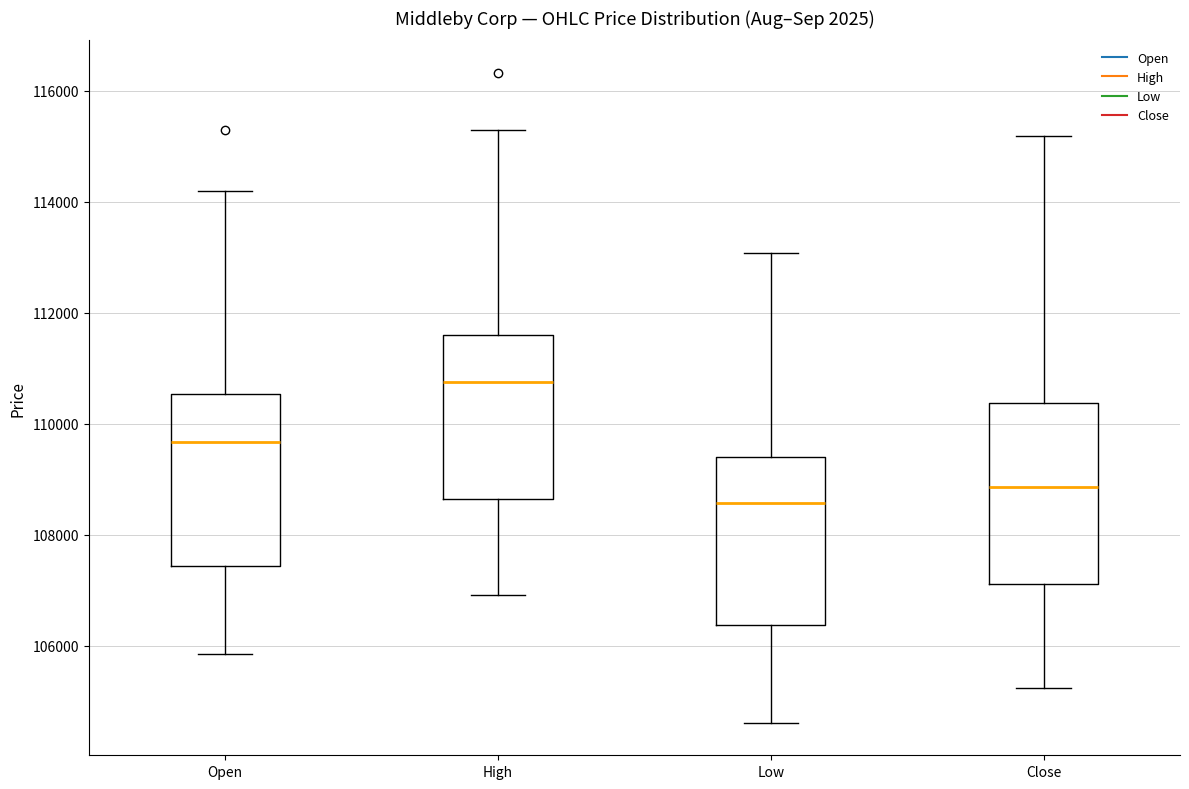

Which box has the lowest median line?

Low